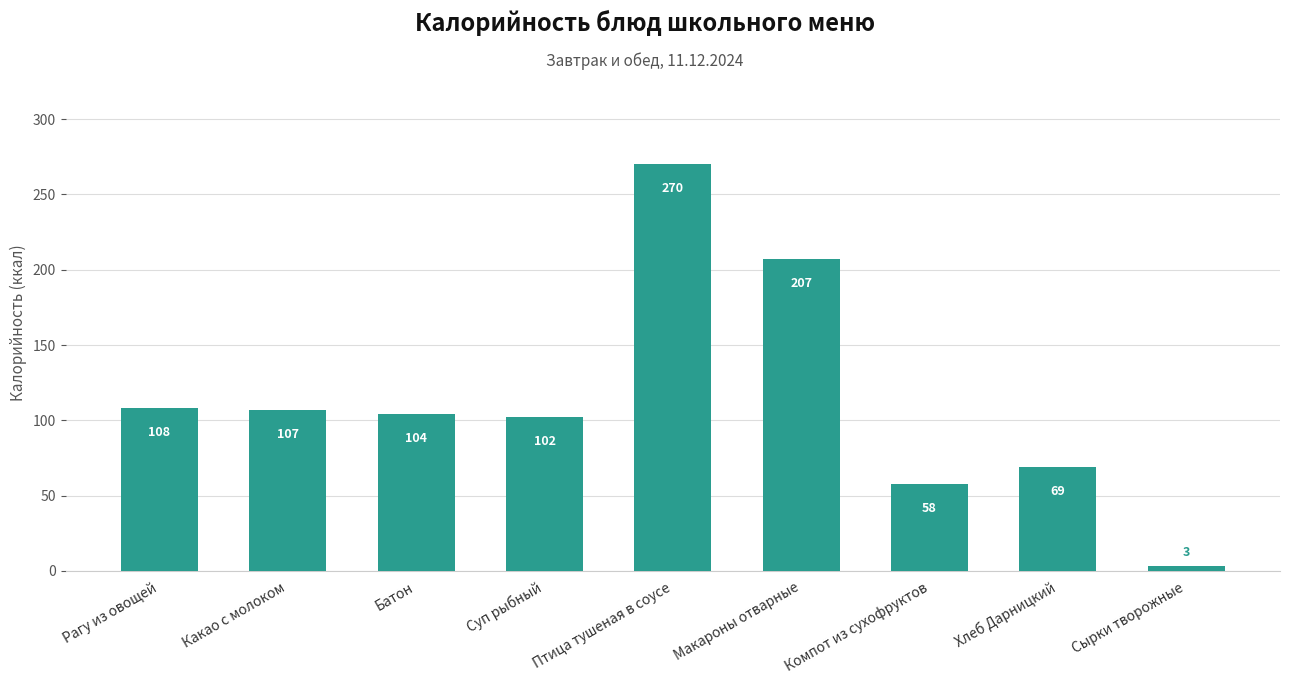

Read the value at Рагу из овощей, to the nearest 10.

110